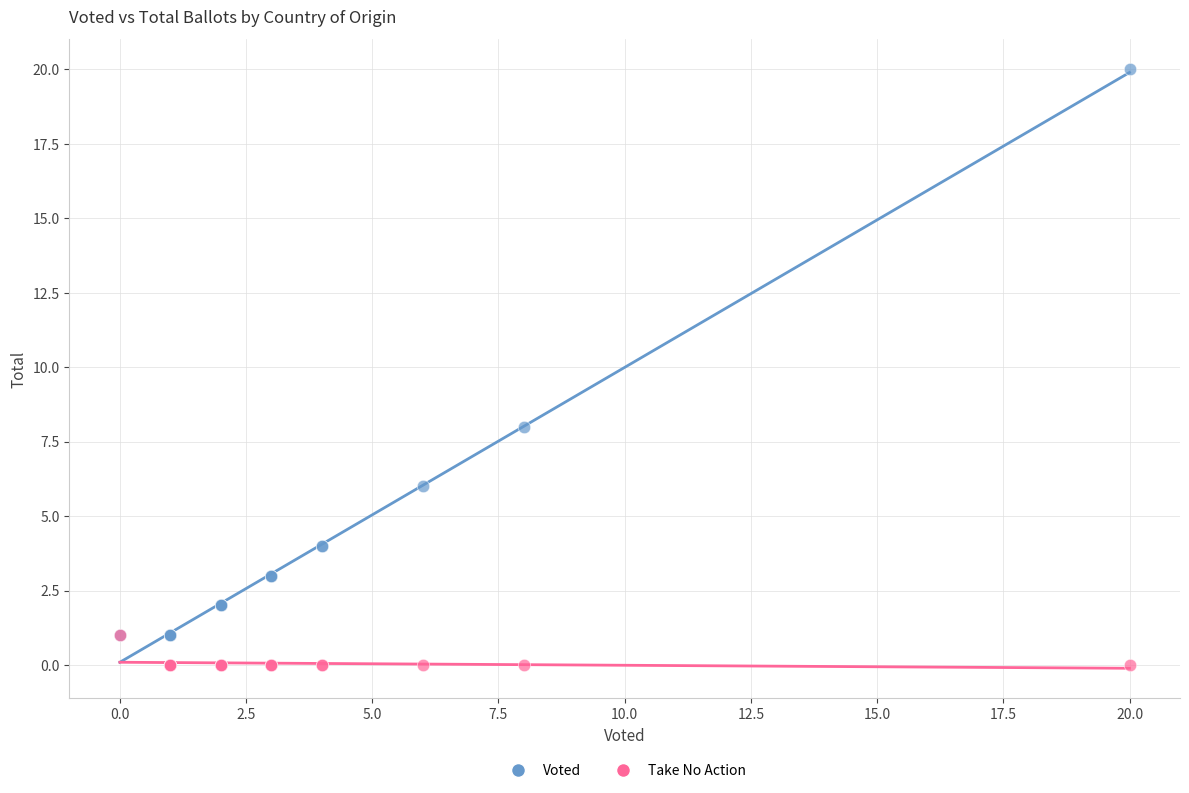

Across all series, what Y value is closest to 10?

8